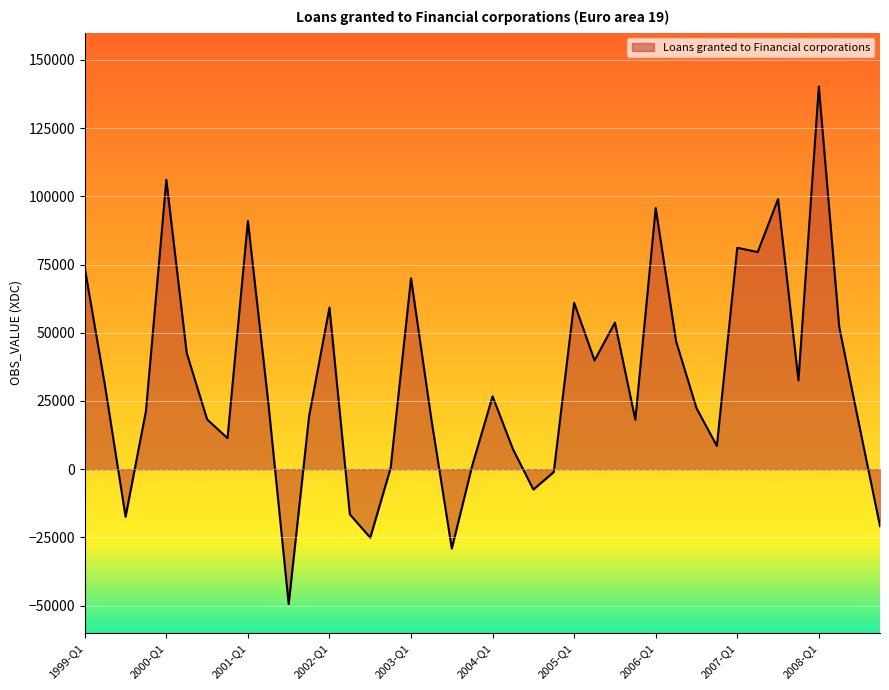

True or false: there are more than 2 points higher than both neighbors.

True